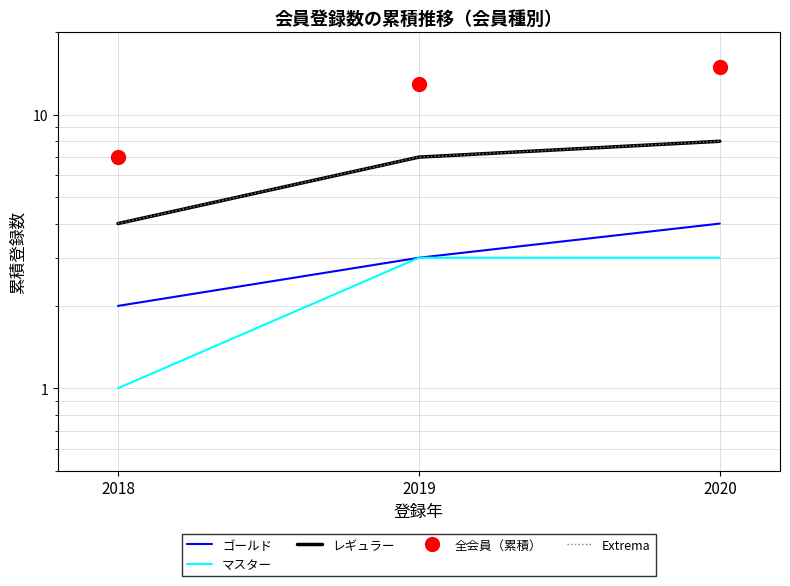

Rank the series by their maximum value, from lowest to highest.

マスター, ゴールド, レギュラー, Extrema, 全会員（累積）